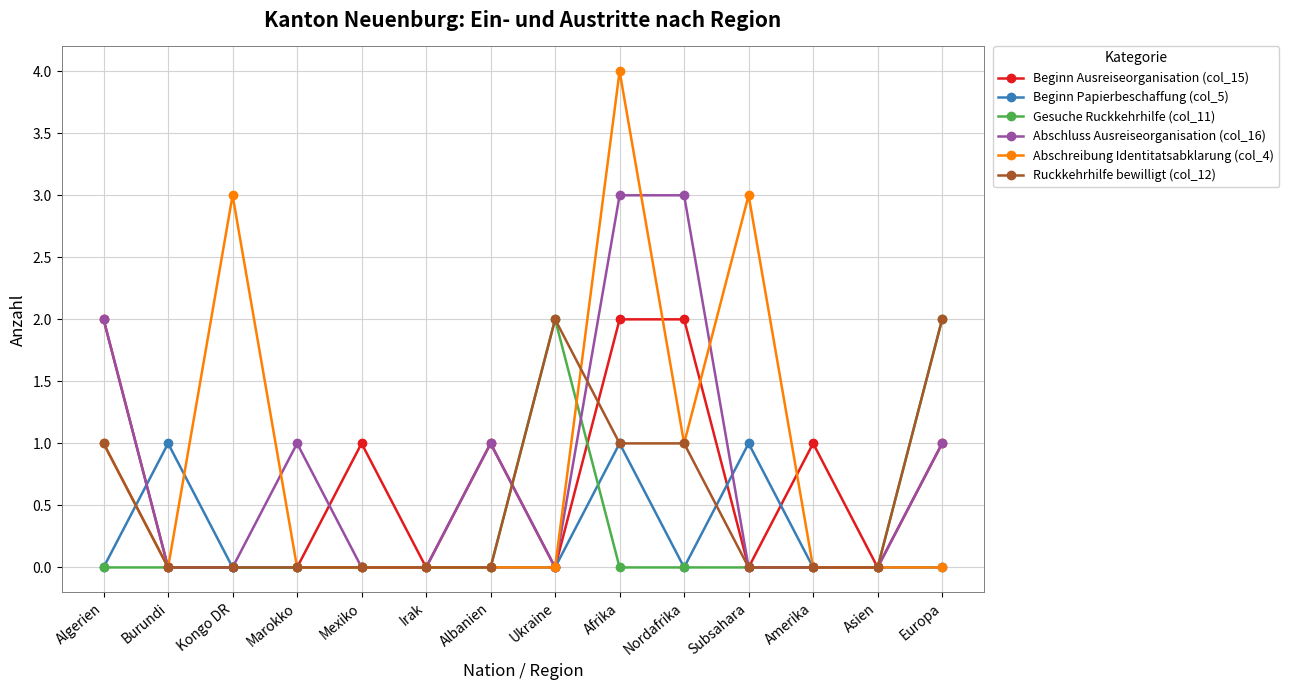

Count the number of data series in this chart.

6